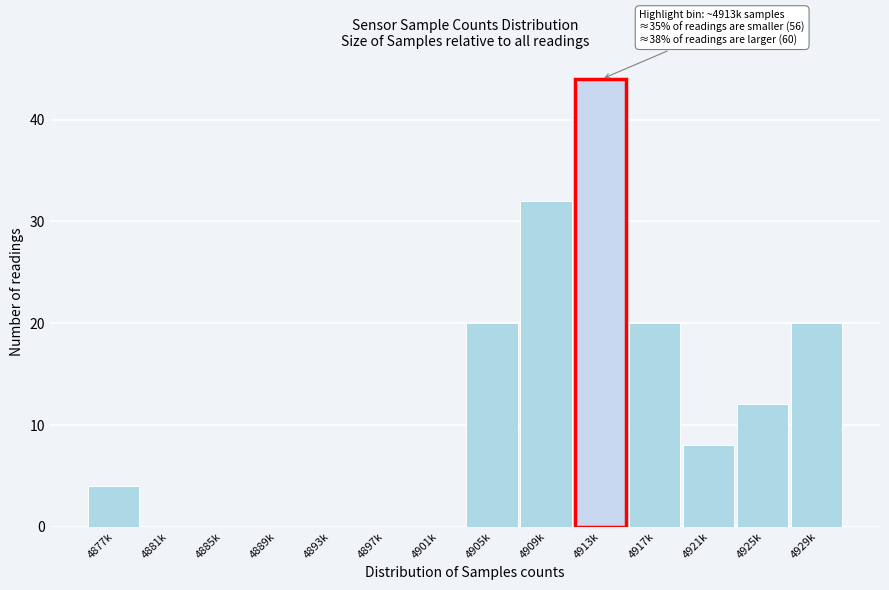

Reading left to right, transcribe all the data shown in this chart.

4877k=4	4881k=0	4885k=0	4889k=0	4893k=0	4897k=0	4901k=0	4905k=20	4909k=32	4913k=44	4917k=20	4921k=8	4925k=12	4929k=20